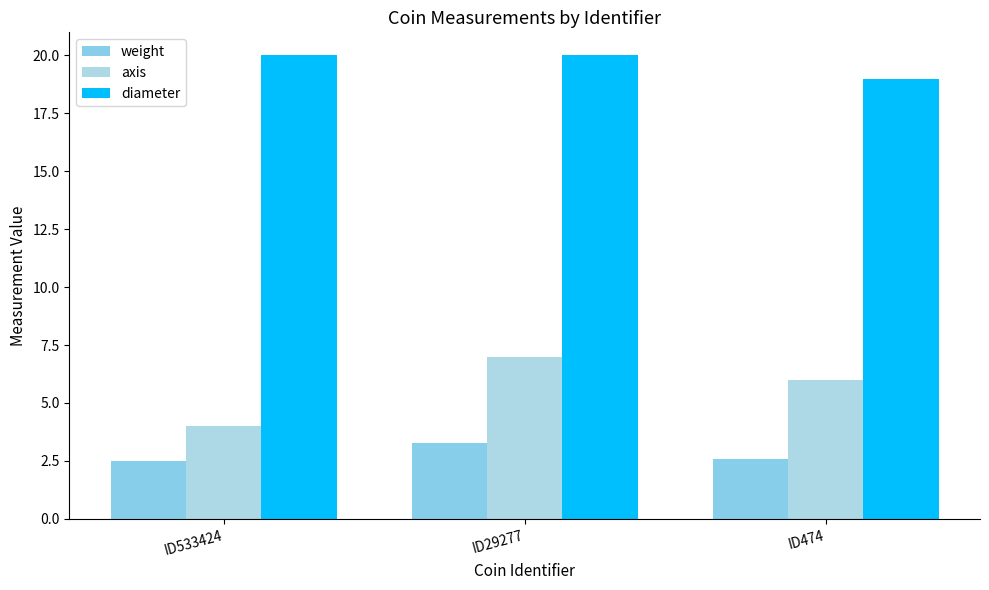

Does the chart contain stacked bars?

No